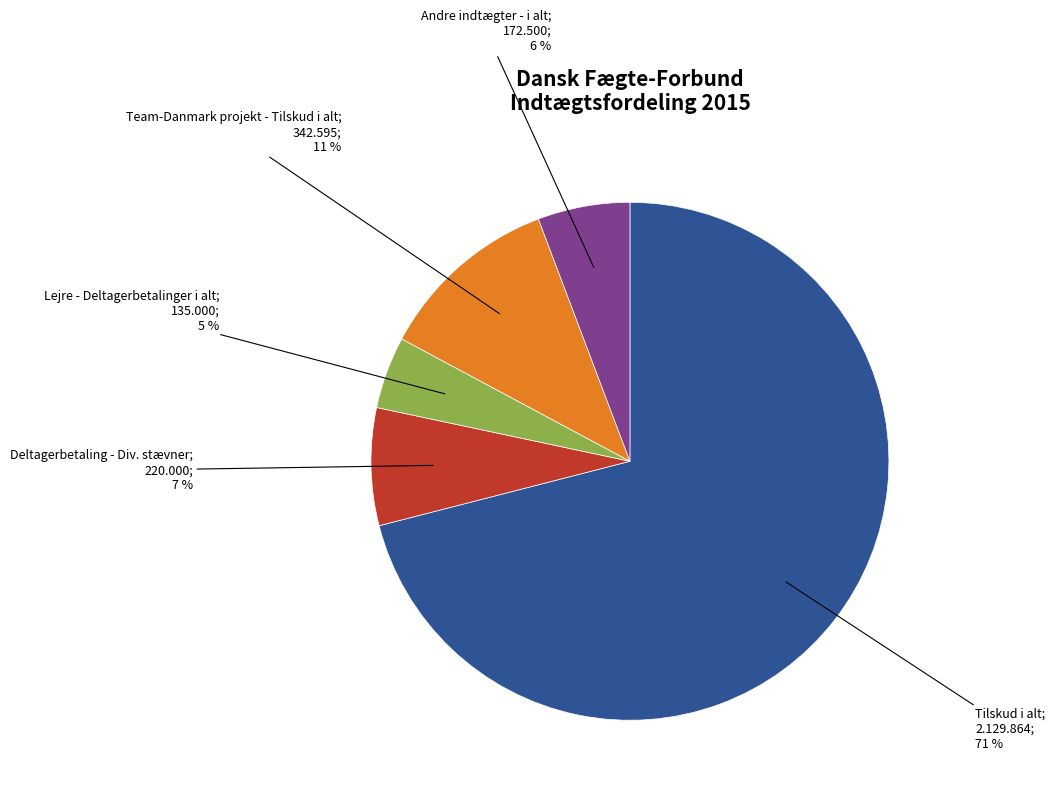

Is there a majority slice in this chart?

Yes